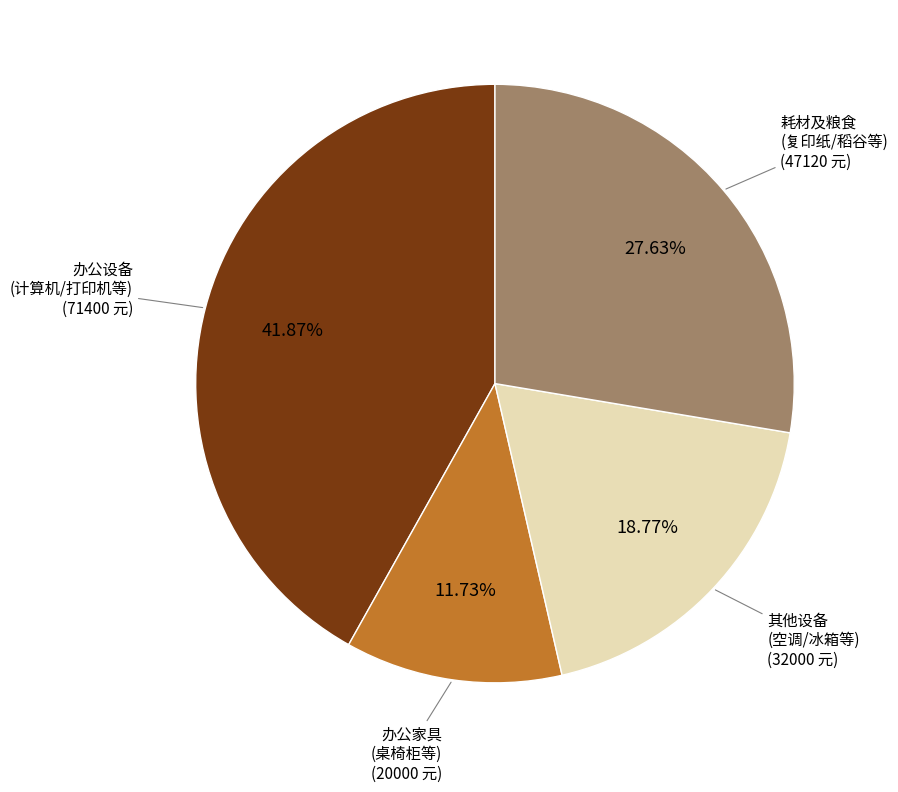

Rank the categories by value from lowest to highest.

办公家具 (桌椅柜等), 其他设备 (空调/冰箱等), 耗材及粮食 (复印纸/稻谷等), 办公设备 (计算机/打印机等)